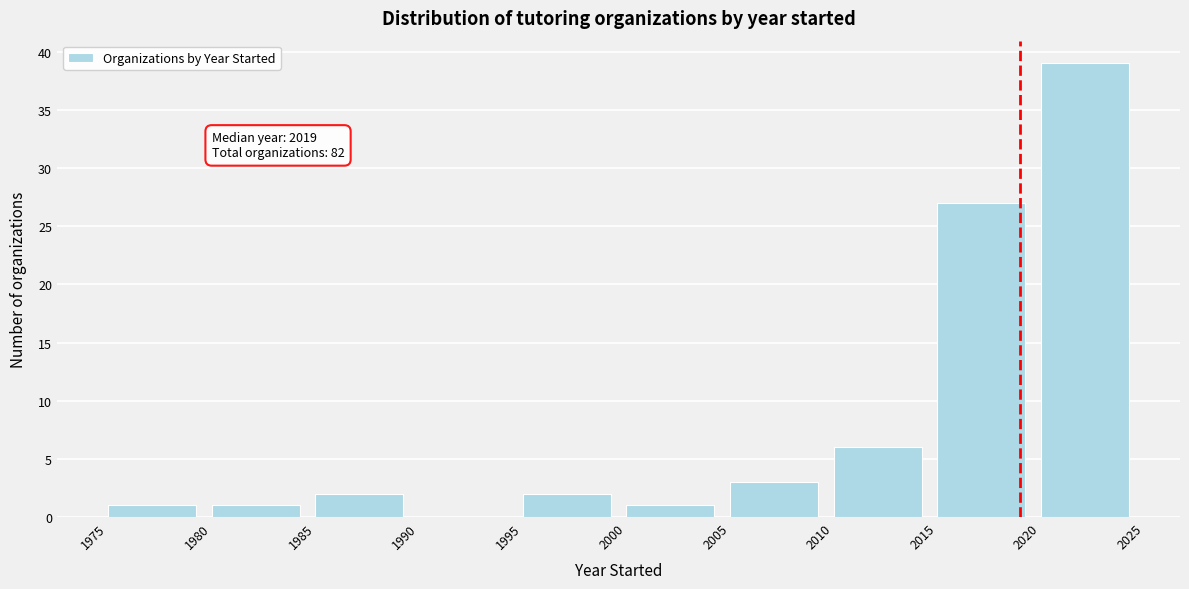

Which range on the x-axis has the tallest bar?

2020 to 2025